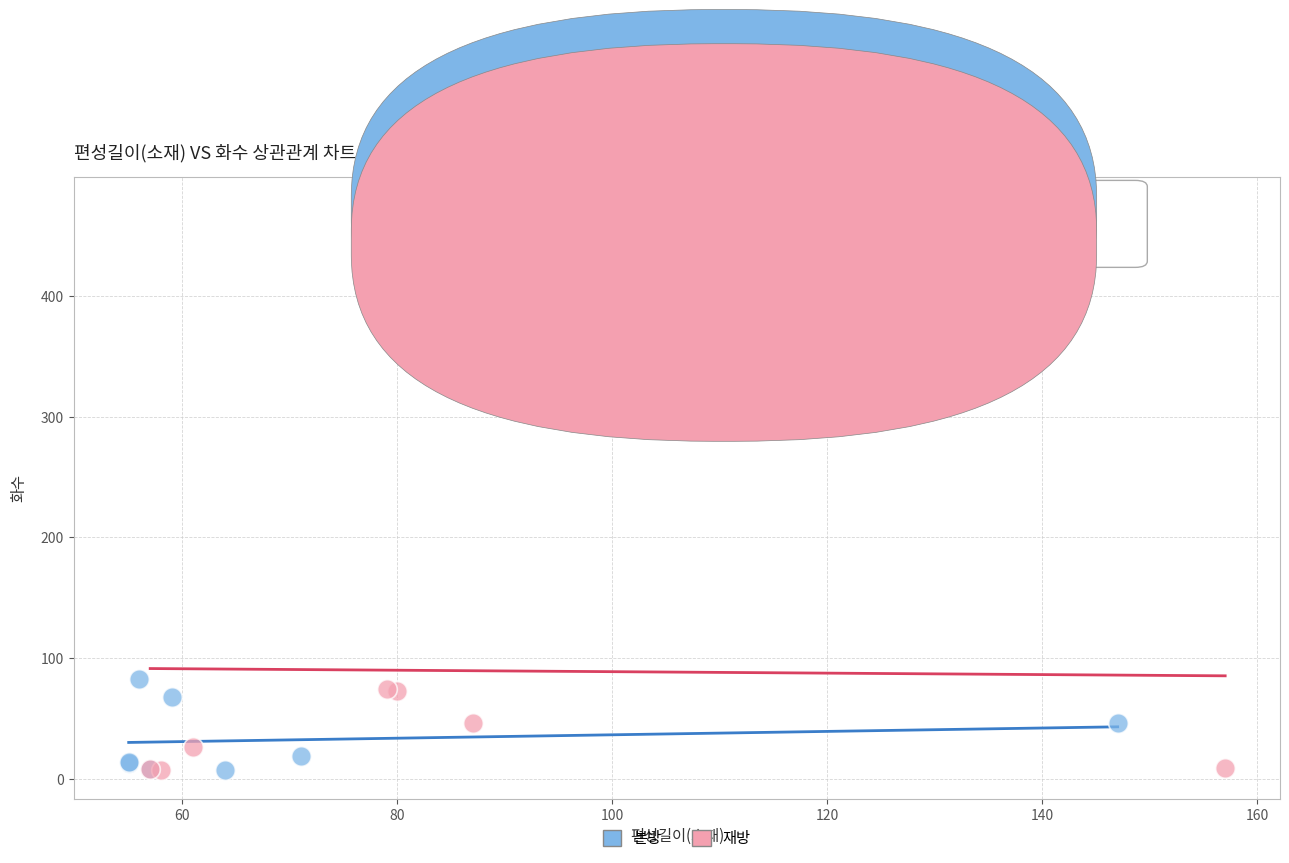

Which series has the largest Y range (max minus min)?

재방